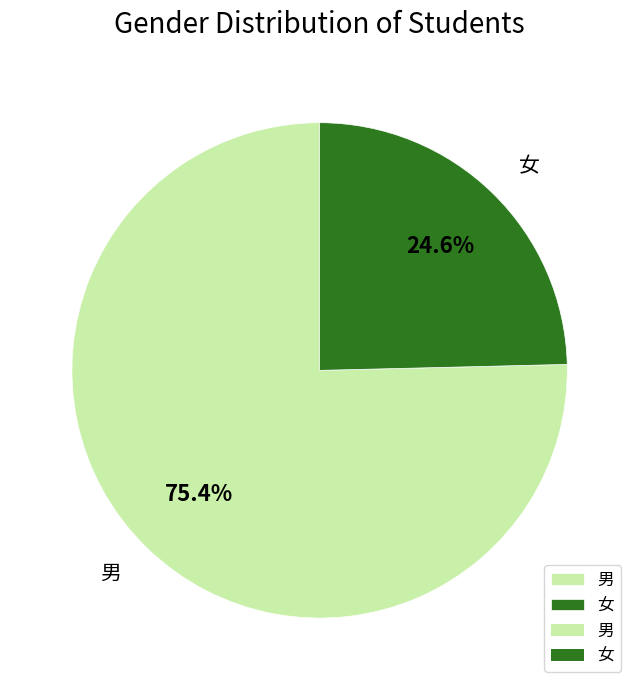

How many segments does this pie chart have?

2